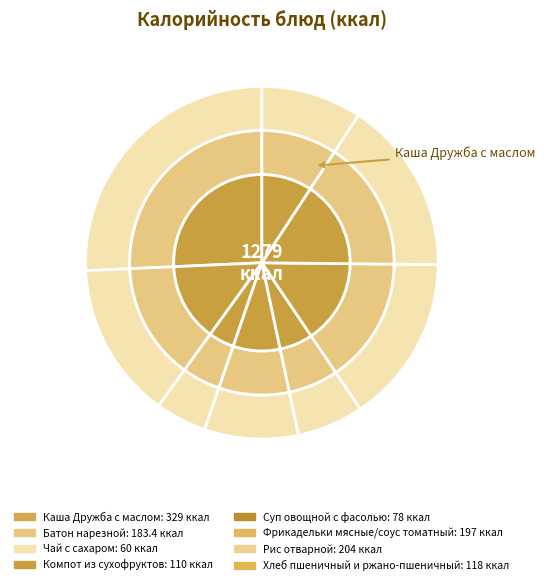

To the nearest percent, what is the combined percentage of Рис отварной and Каша Дружба с маслом?

42%